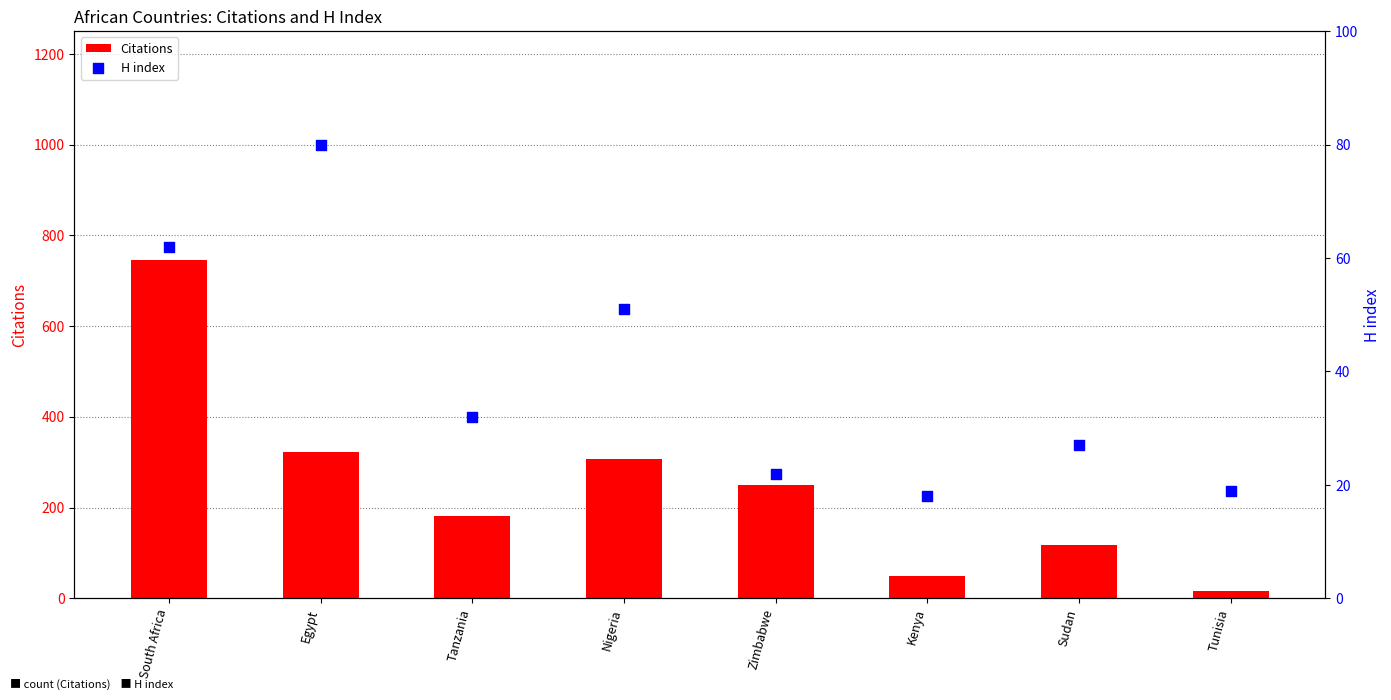

What are all the series names shown in the legend?

Citations, H index